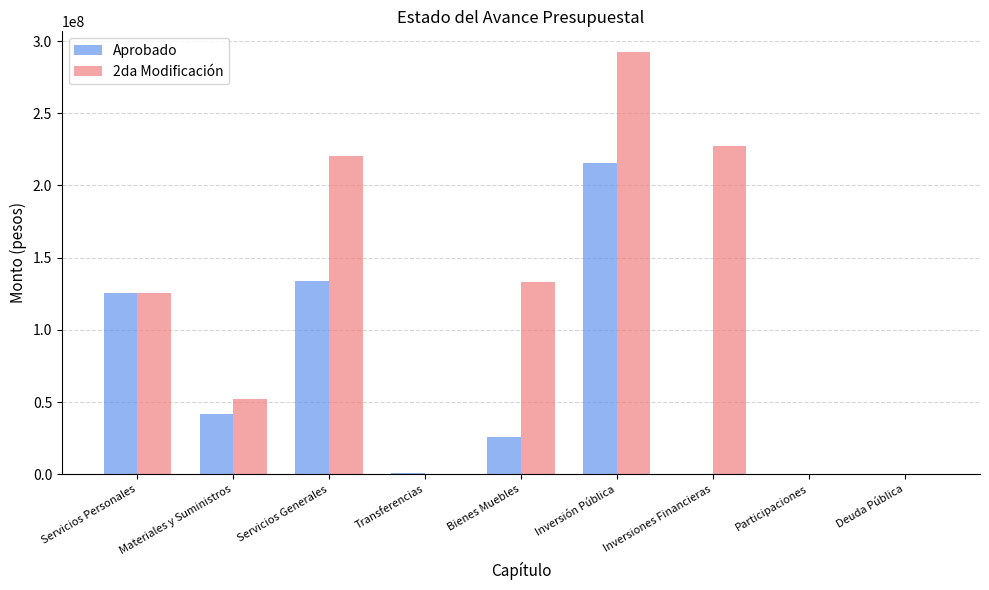

Which series changed the most between Servicios Personales and Materiales y Suministros?

Aprobado